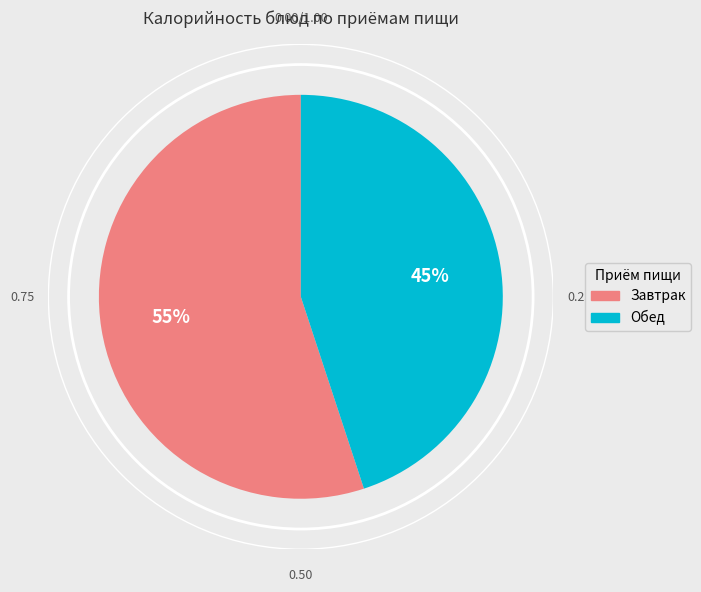

Combined, do Обед and Завтрак account for over 50%?

Yes